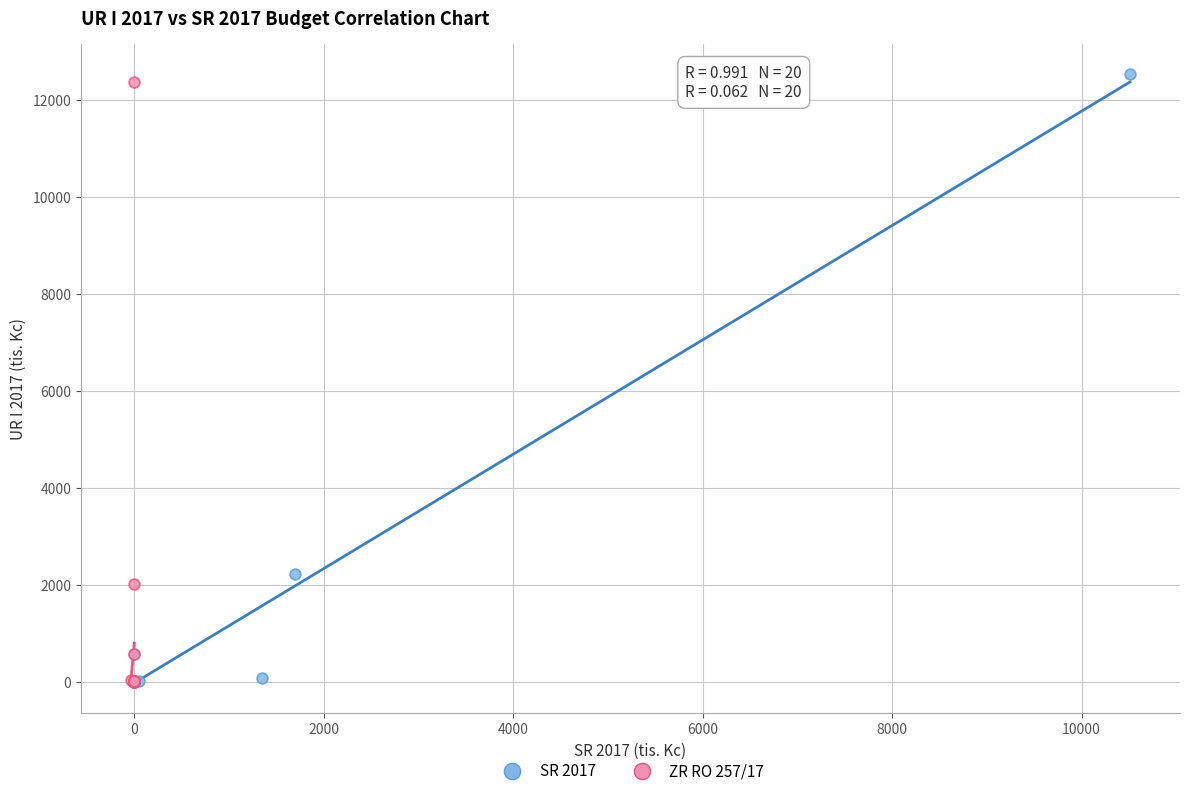

Which series has the largest Y range (max minus min)?

SR 2017